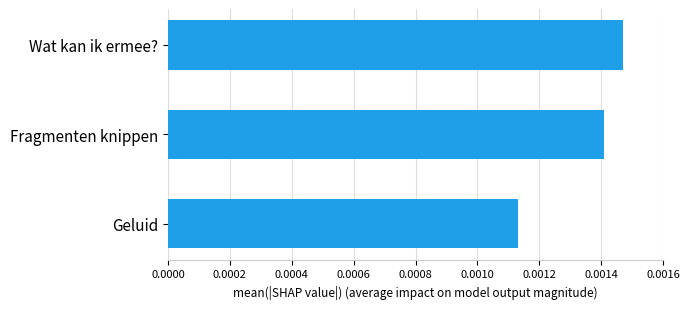

List the labels in order of value, largest first.

Wat kan ik ermee?, Fragmenten knippen, Geluid